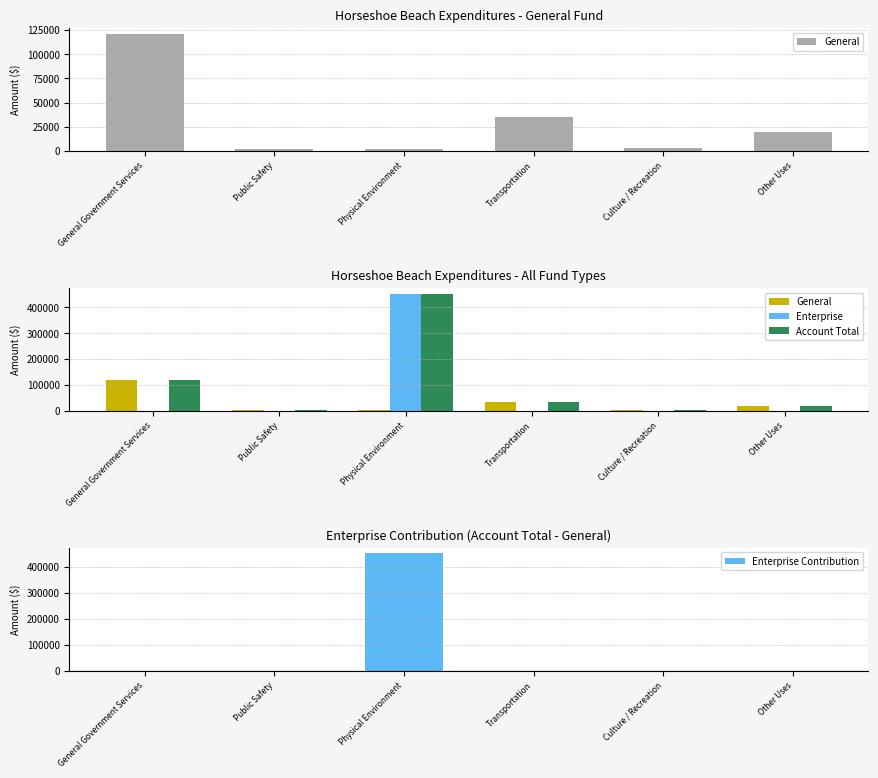

What is the sum of all Enterprise values?

450684